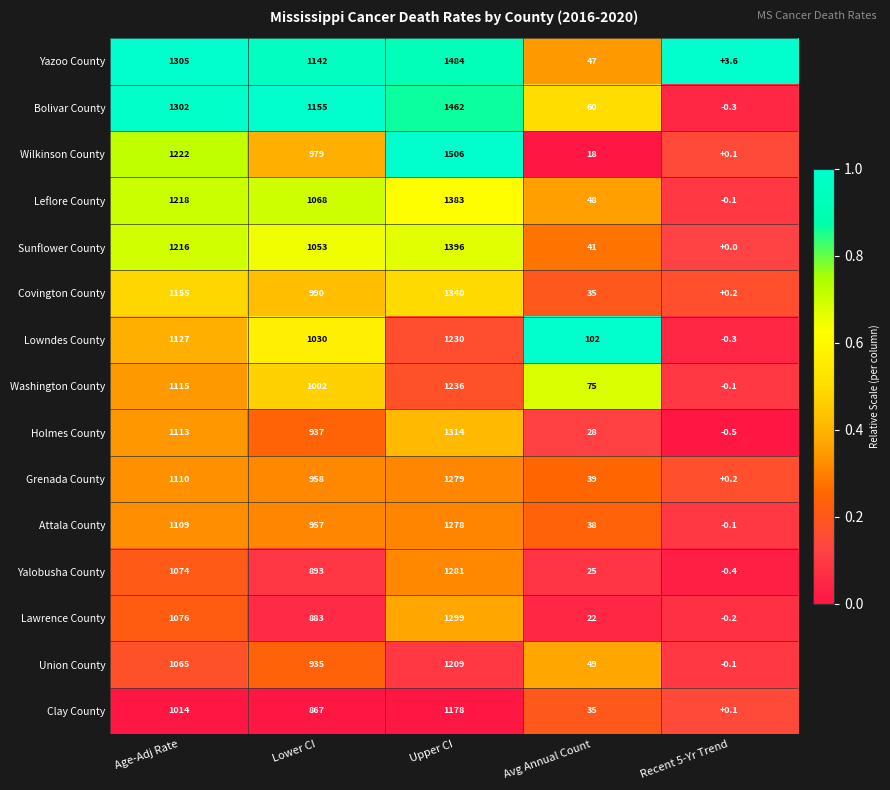

List the labels in order of Lawrence County value, smallest first.

Recent 5-Yr Trend, Avg Annual Count, Lower CI, Age-Adj Rate, Upper CI